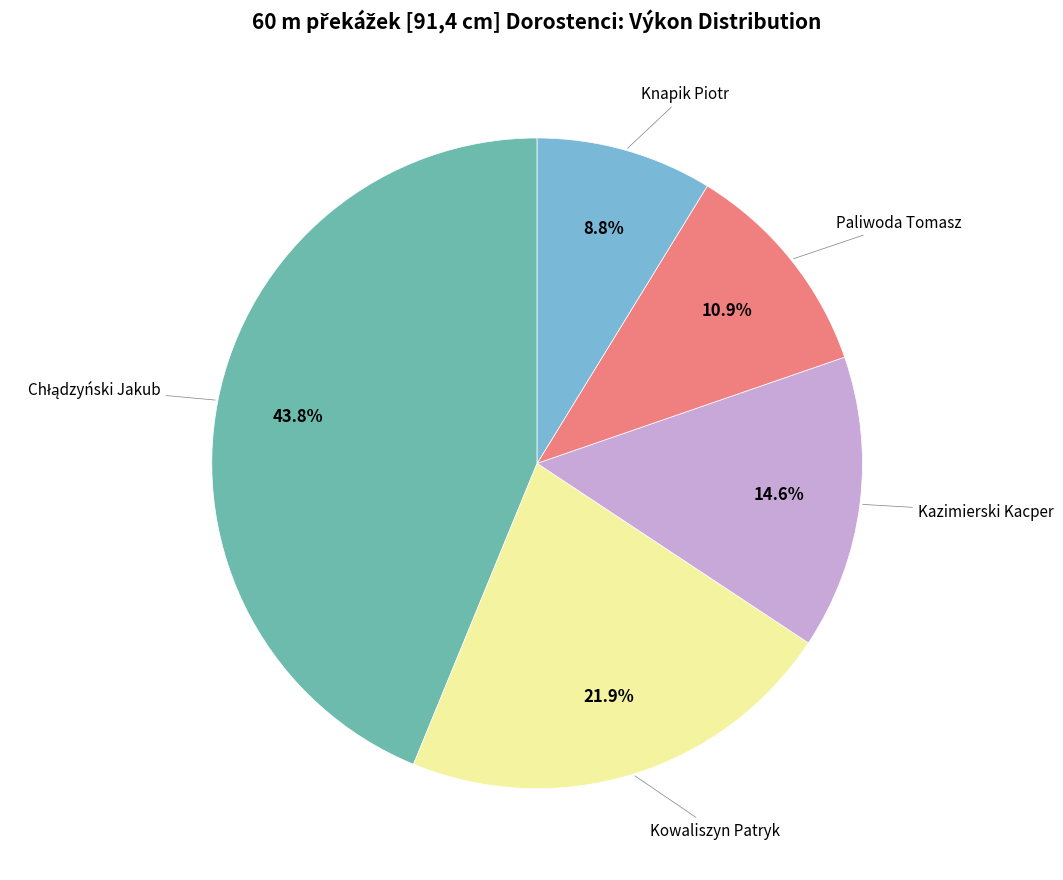

What percentage is the Paliwoda Tomasz slice, to the nearest percent?

11%